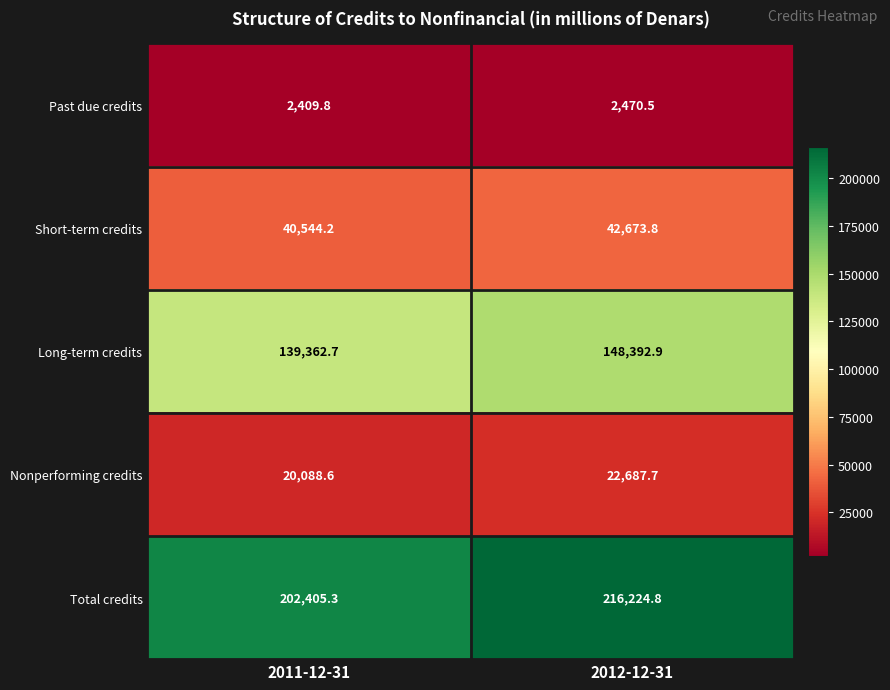

Reading left to right, transcribe all the data shown in this chart.

Past due credits: 2409.8	2470.5
Short-term credits: 40544.2	42673.8
Long-term credits: 139362.7	148392.9
Nonperforming credits: 20088.6	22687.7
Total credits: 202405.3	216224.8